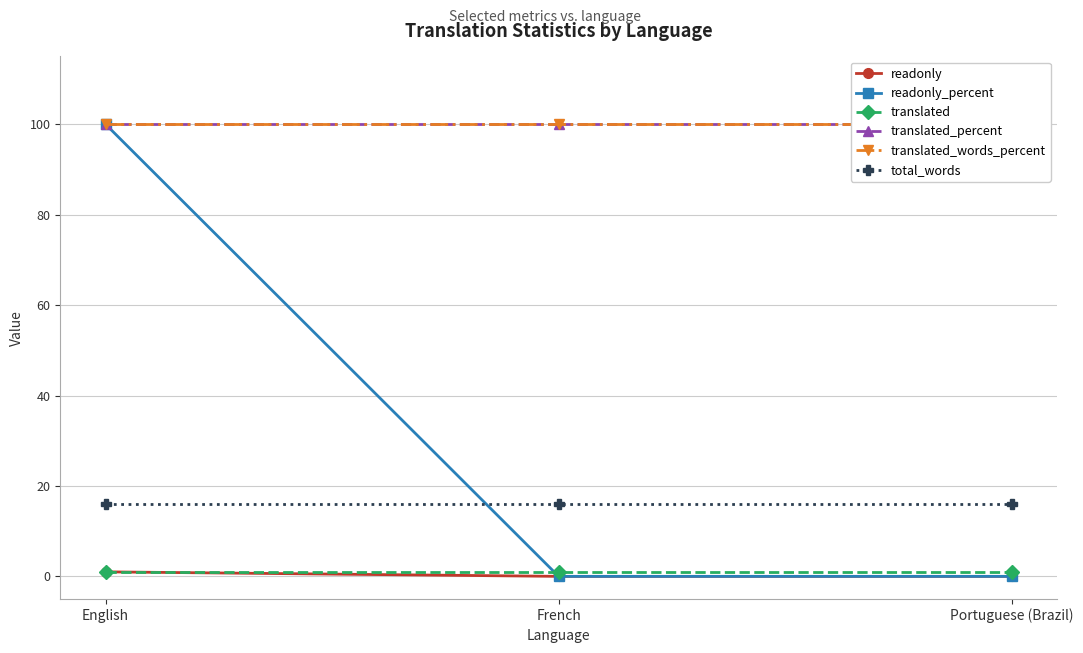

What position from the right is French?

2